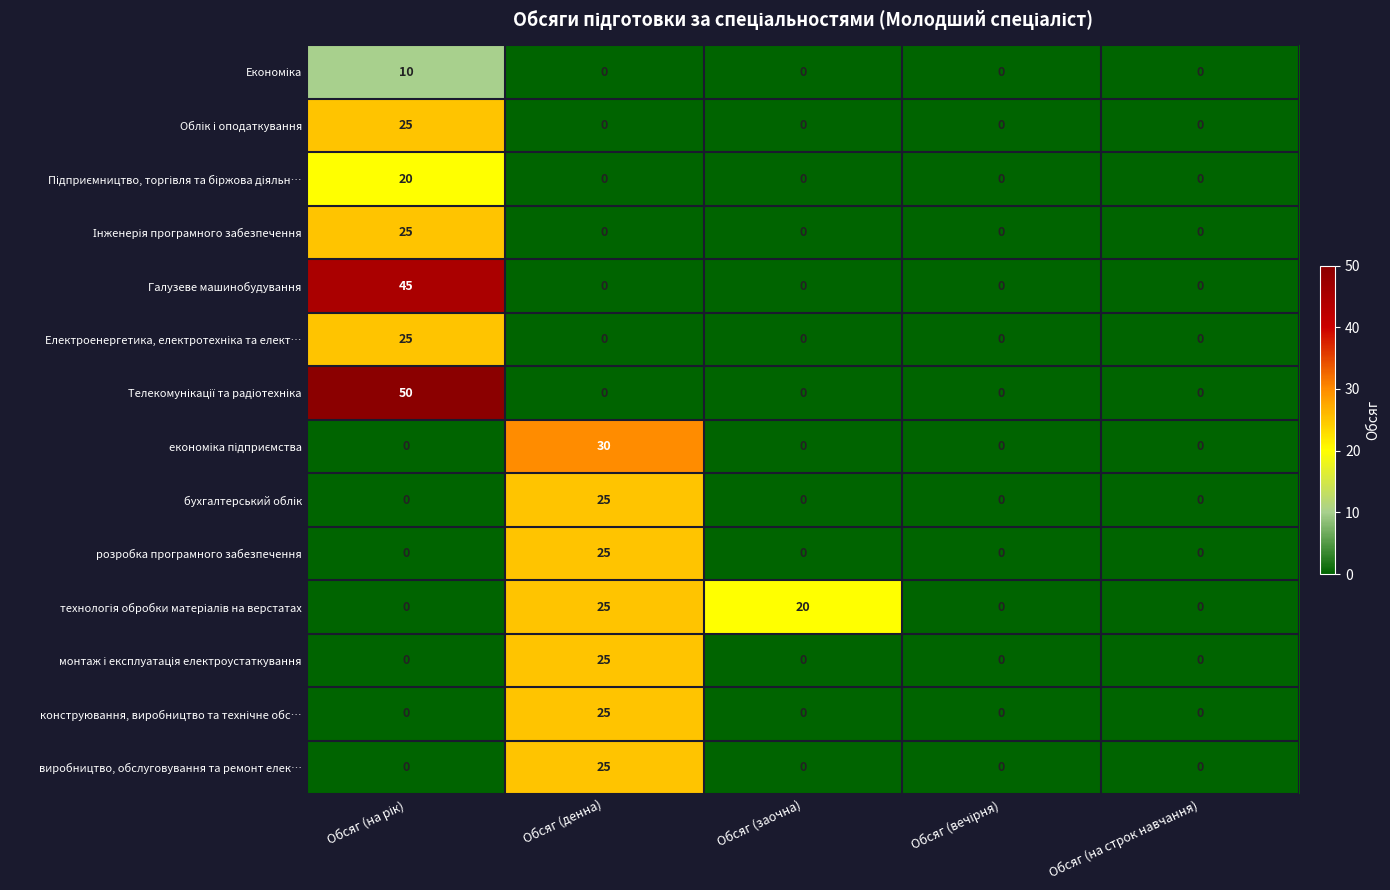

What is the sum of all виробництво, обслуговування та ремонт елек… values?

25